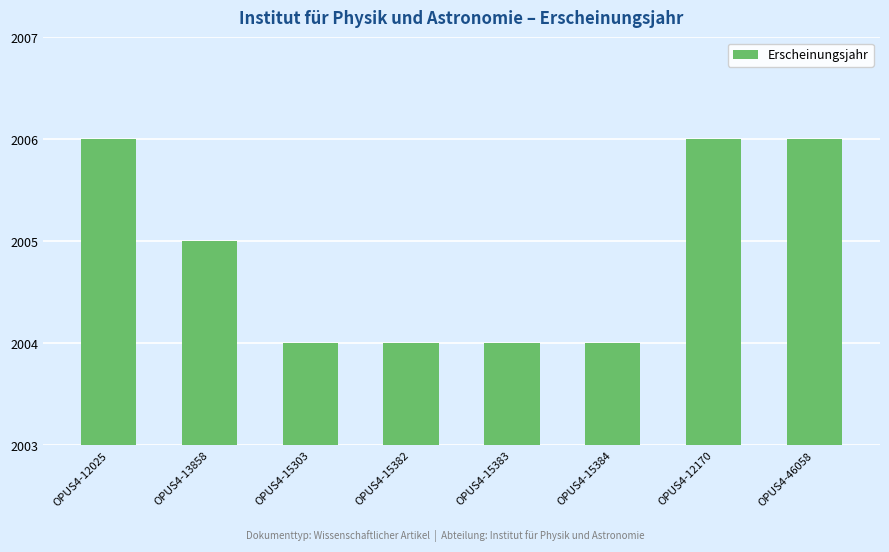

Where is the data nearest to the value 2005?

OPUS4-13858